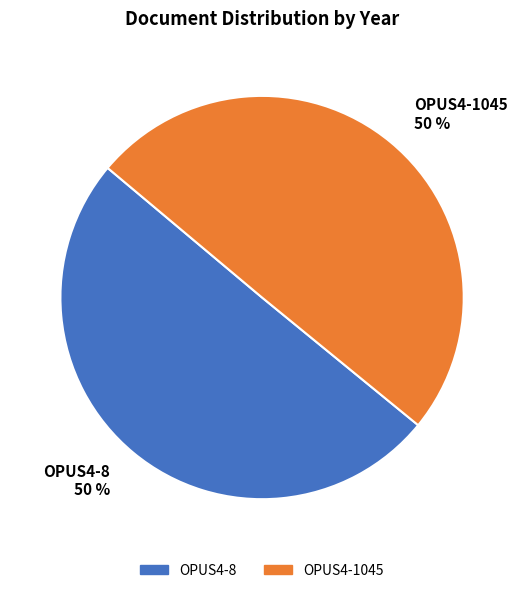

What percentage is the OPUS4-1045 slice, to the nearest percent?

50%